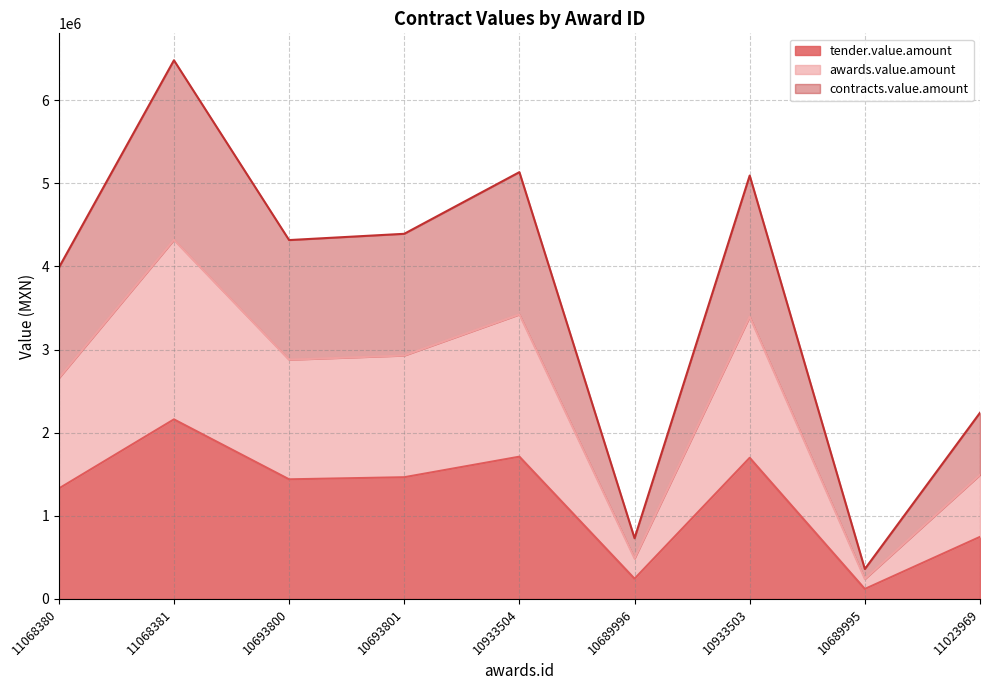

What are all the series names shown in the legend?

tender.value.amount, awards.value.amount, contracts.value.amount